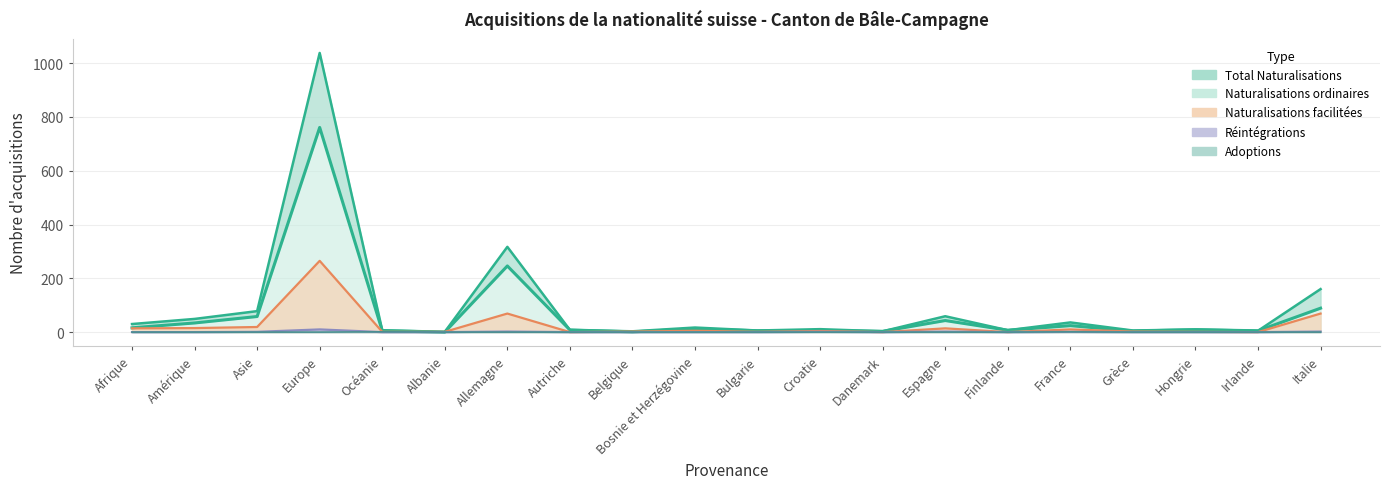

How many positive values are there?

19